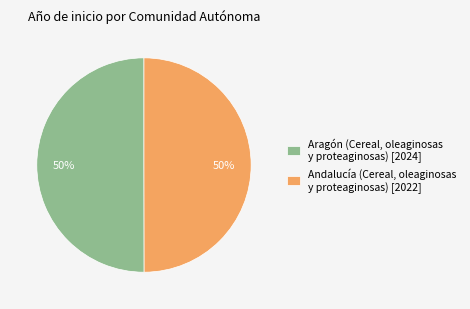

Approximately how many times larger is the value at Aragón (Cereal, oleaginosas y proteaginosas) [2024] compared to Andalucía (Cereal, oleaginosas y proteaginosas) [2022]?

1.0